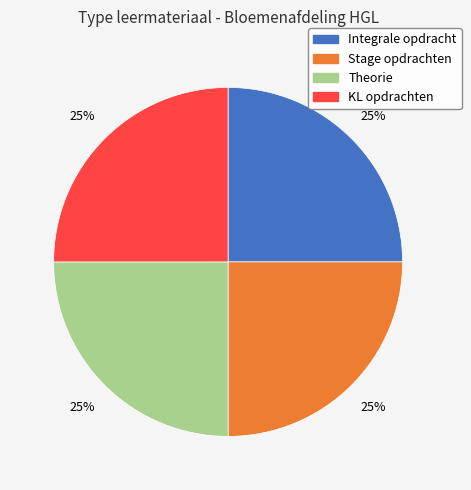

What is the ratio of the value at Theorie to the value at KL opdrachten?

1.0